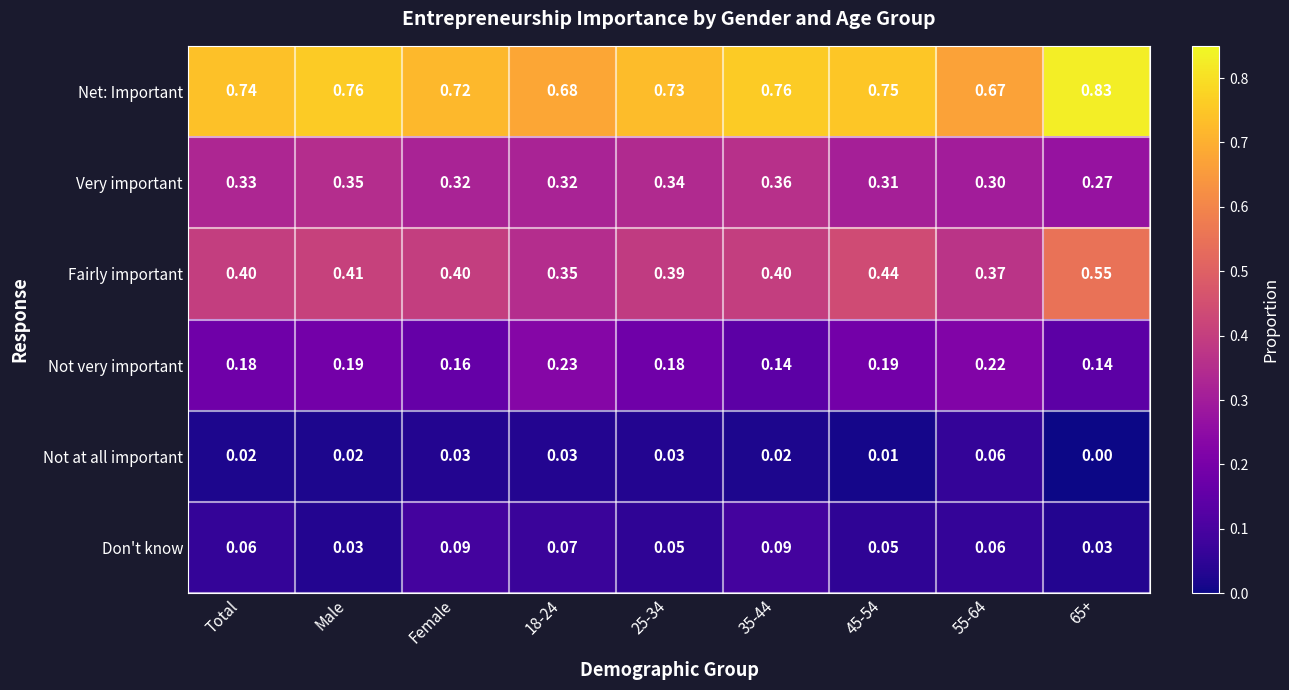

Which series has the largest total across all categories?

Net: Important